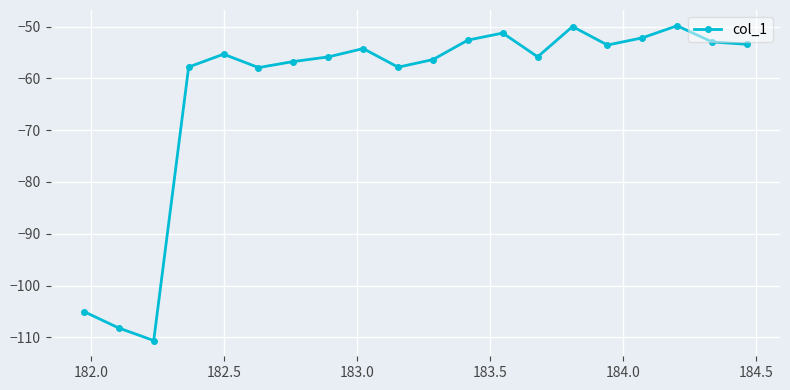

What is the maximum value shown in the chart?

-49.8